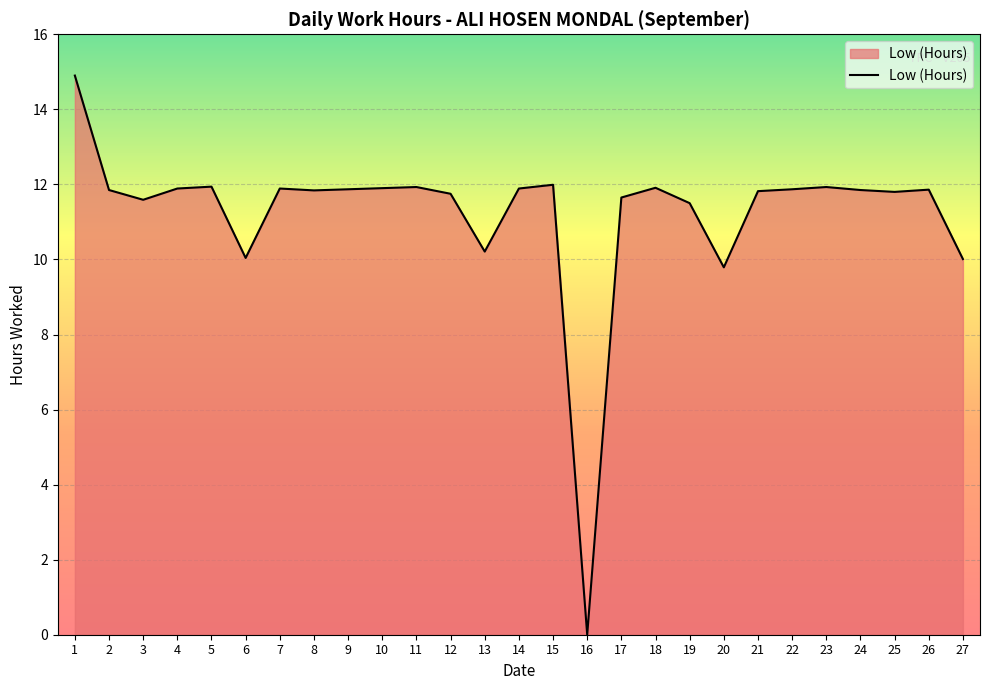

What is the change in value from 4 to 19?

-0.4